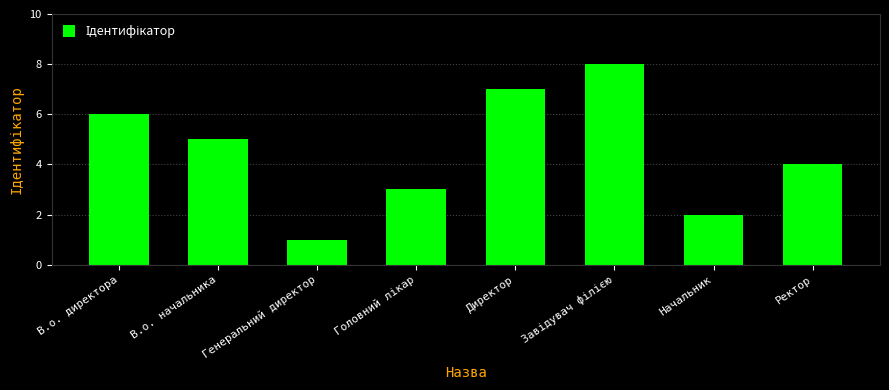

What is the change in value from Директор to Ректор?

-3